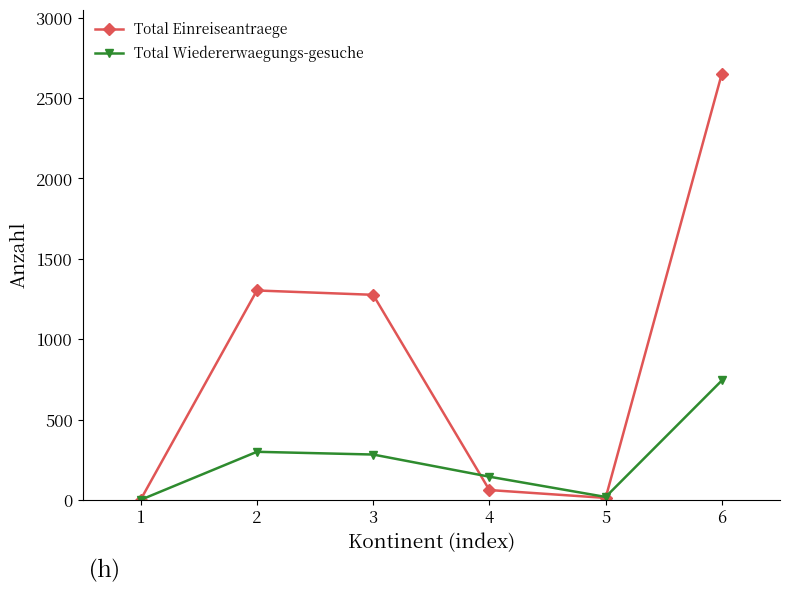

What is the difference between the Total Wiedererwaegungs-gesuche values at 3 and 4?

138